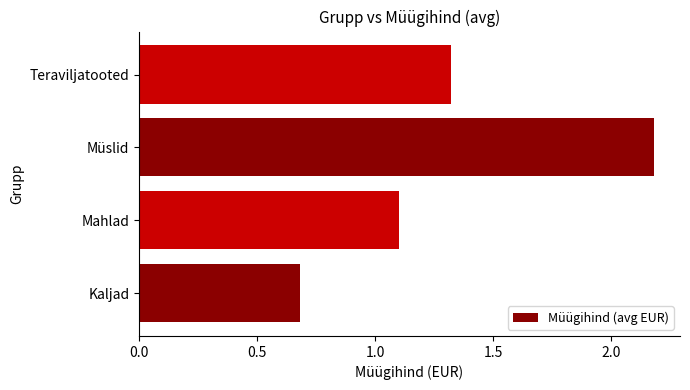

Reading bottom to top, what are all the values shown in this chart?

0.7	1.1	2.2	1.3